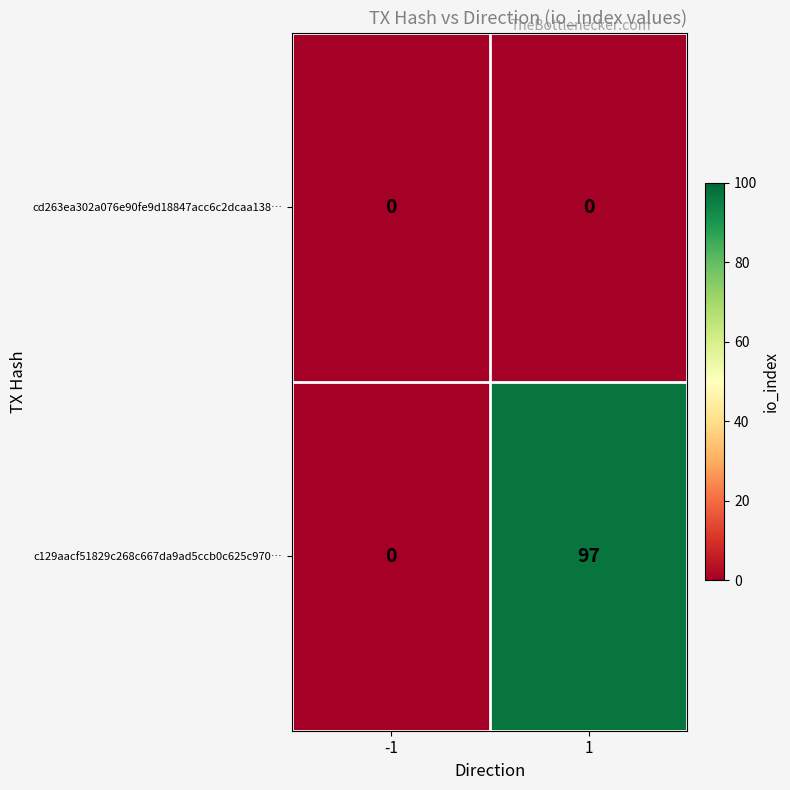

What is the total value across all series at 1?

97